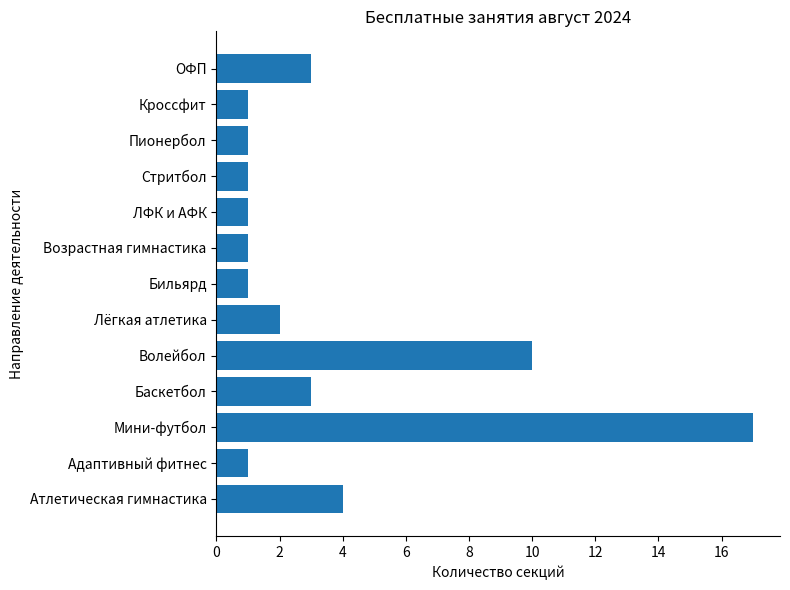

How many distinct data groups are displayed?

1